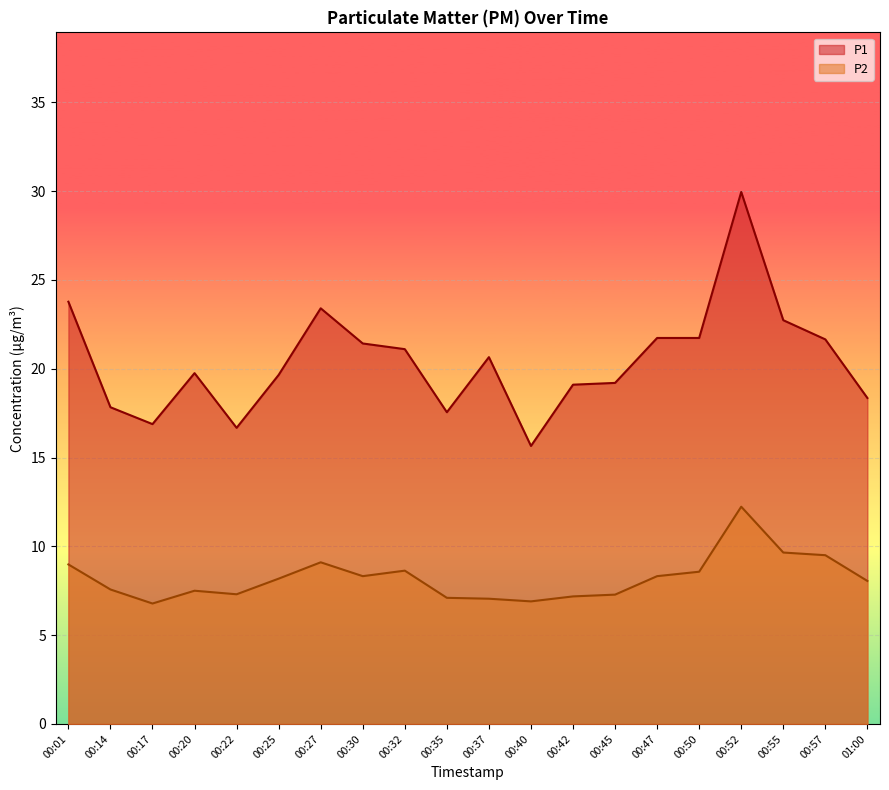

What value does the P1 series have at 00:37?

20.6